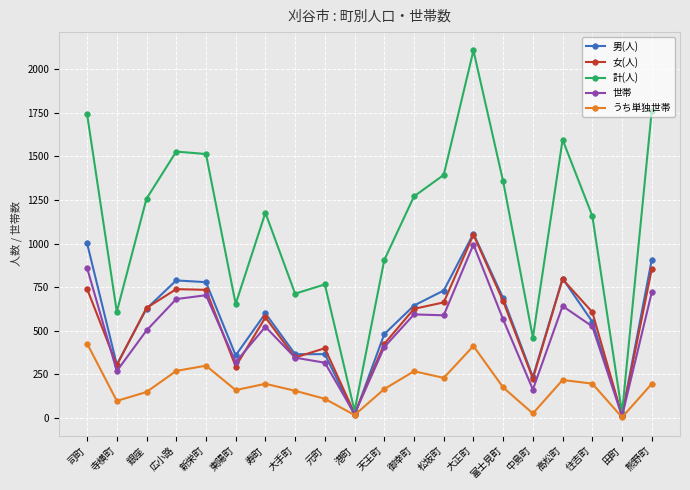

What is the difference between the second highest and minimum values in the 計(人) series?

1733